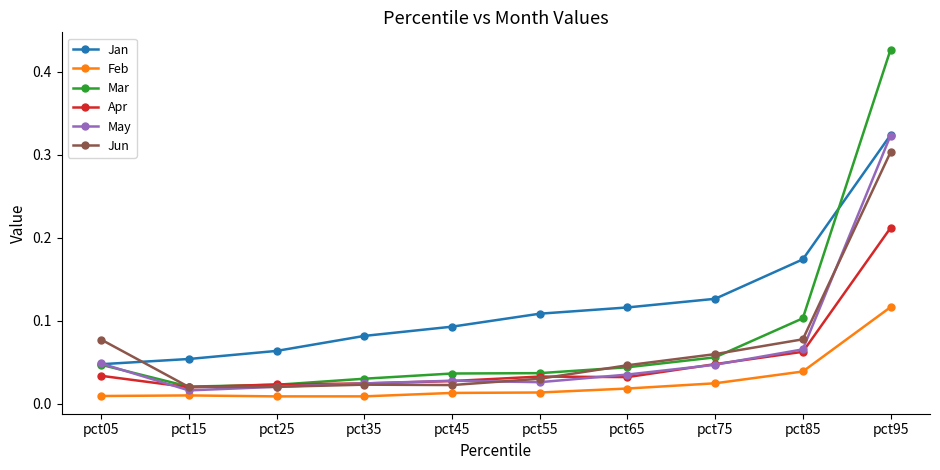

True or false: Jan has more than 1 interior local peaks.

False